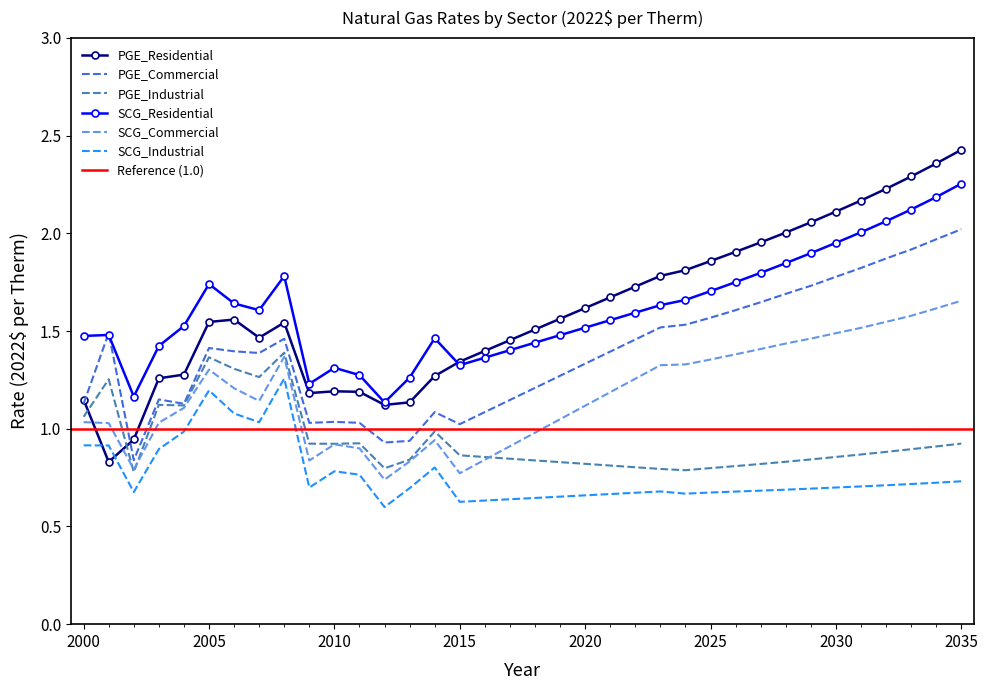

Rank the series by their maximum value, from lowest to highest.

SCG_Industrial, PGE_Industrial, SCG_Commercial, PGE_Commercial, SCG_Residential, PGE_Residential